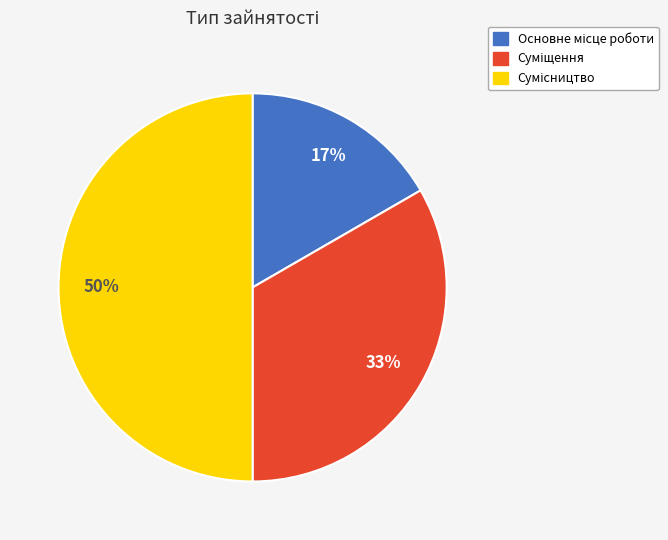

To the nearest percent, what is the difference between the largest and smallest slice percentages?

33%